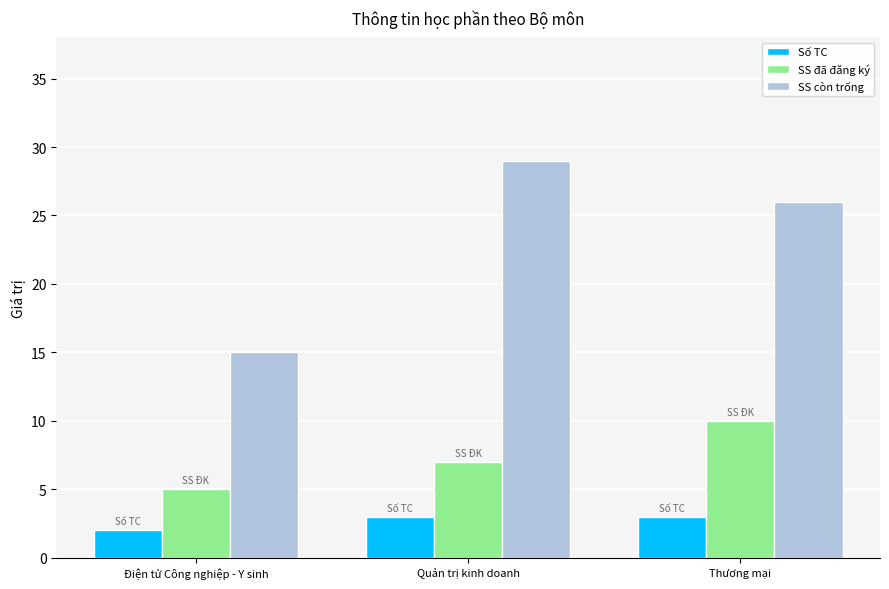

At which label does SS còn trống reach its peak?

Quản trị kinh doanh